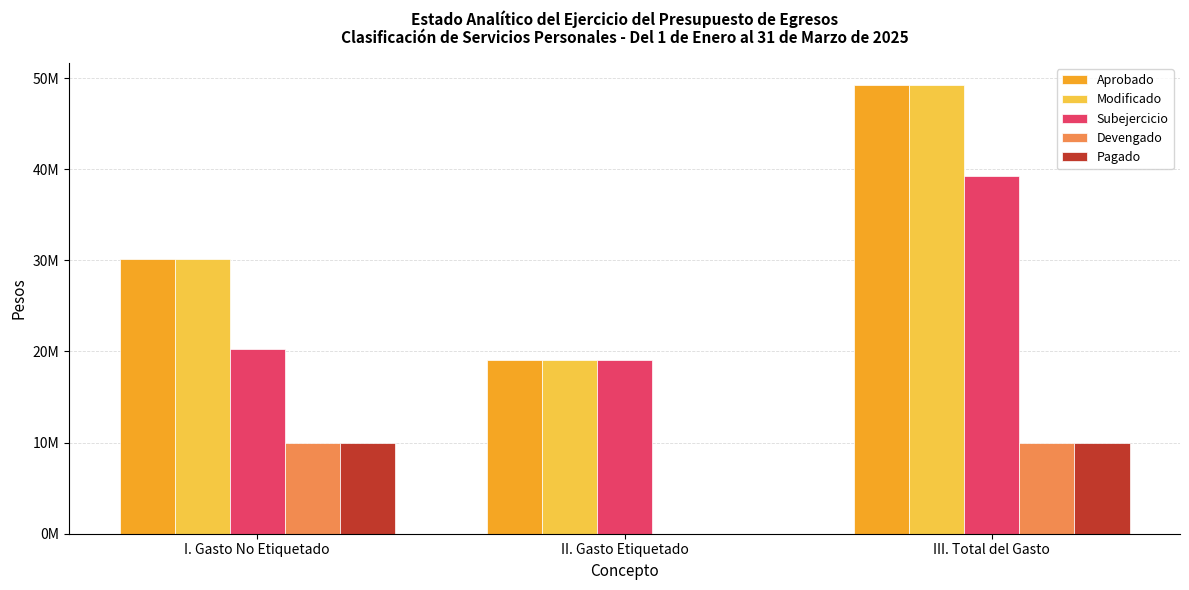

Between II. Gasto Etiquetado and III. Total del Gasto, which series saw the biggest shift?

Aprobado